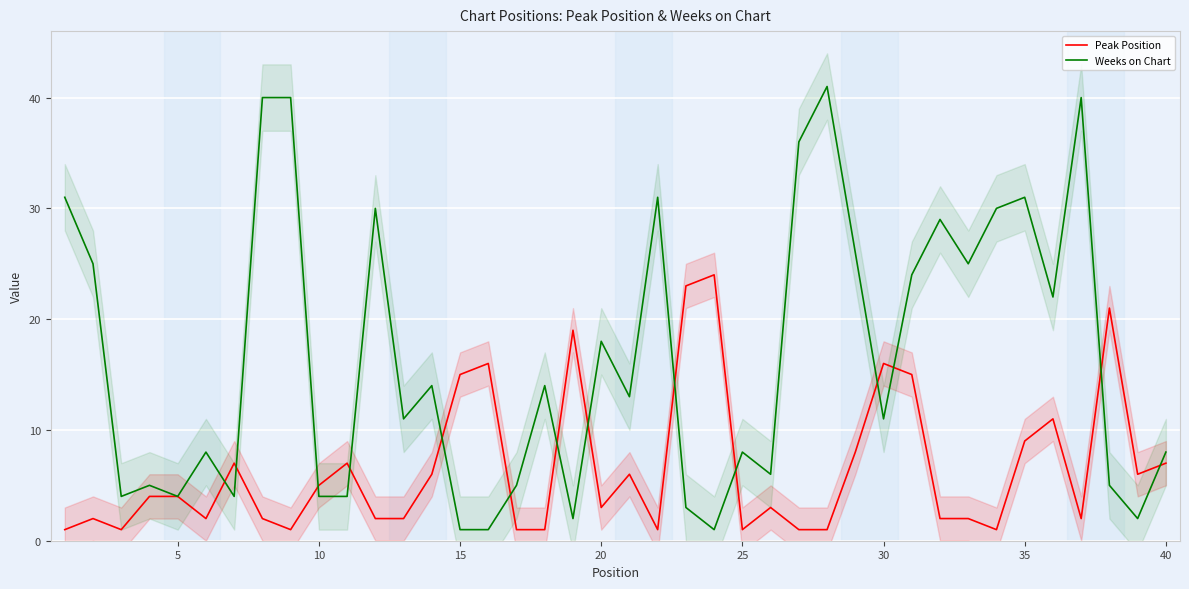

How many lines are shown in the chart?

2